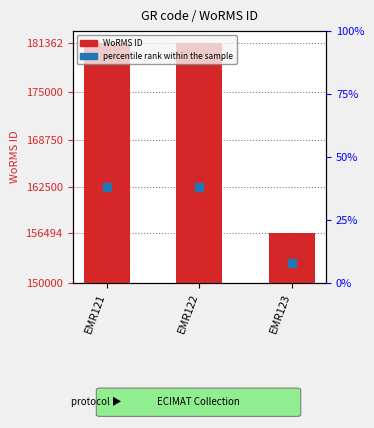

What is the total value across all series at EMR121?

193906.8